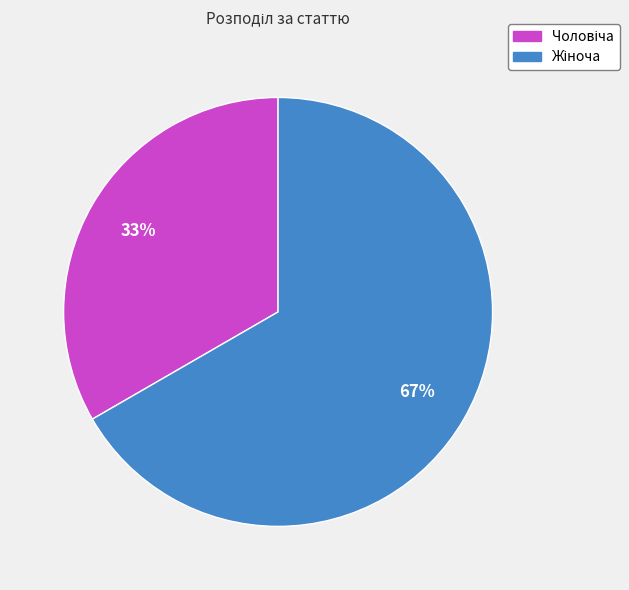

How many slices are in this pie chart?

2